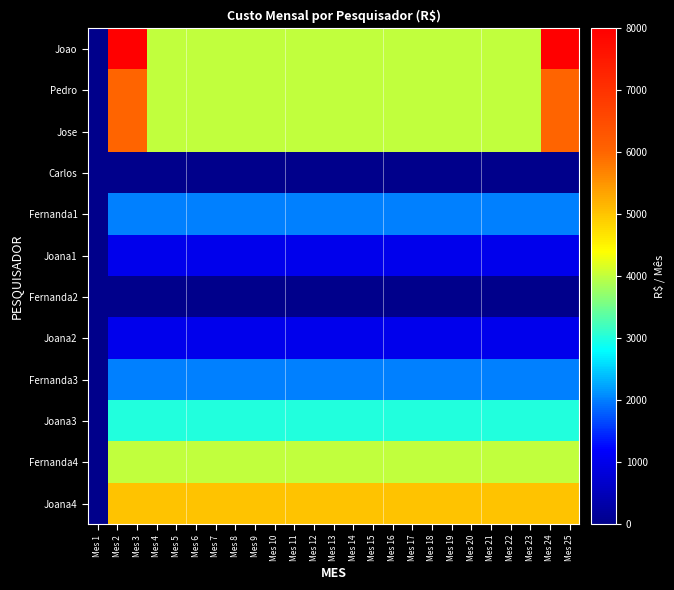

Which series changed the most between Mes 8 and Mes 11?

Joao